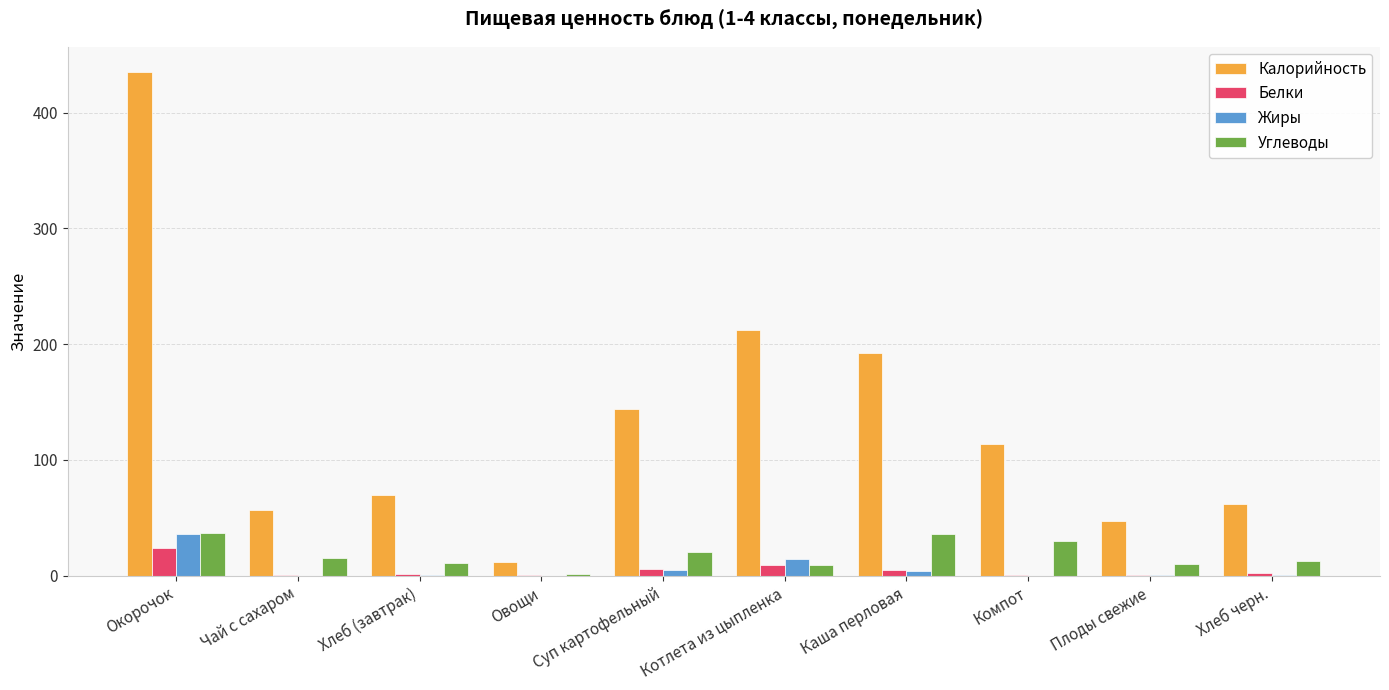

How many groups of bars are there?

10